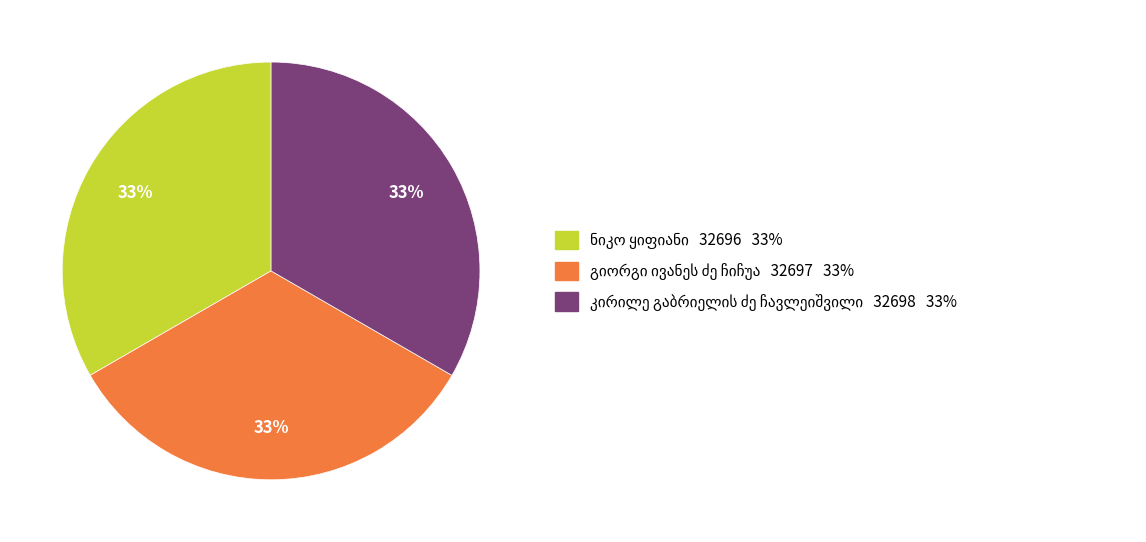

Does any single category account for the majority?

No